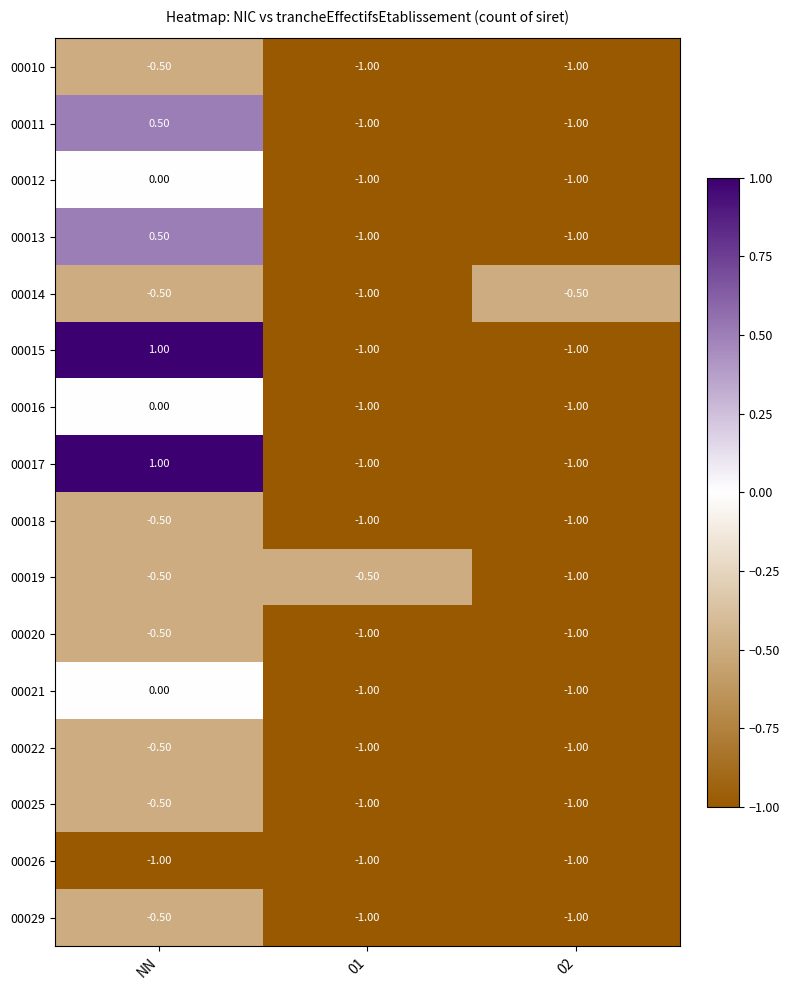

Which category has the highest value across all series?

NN